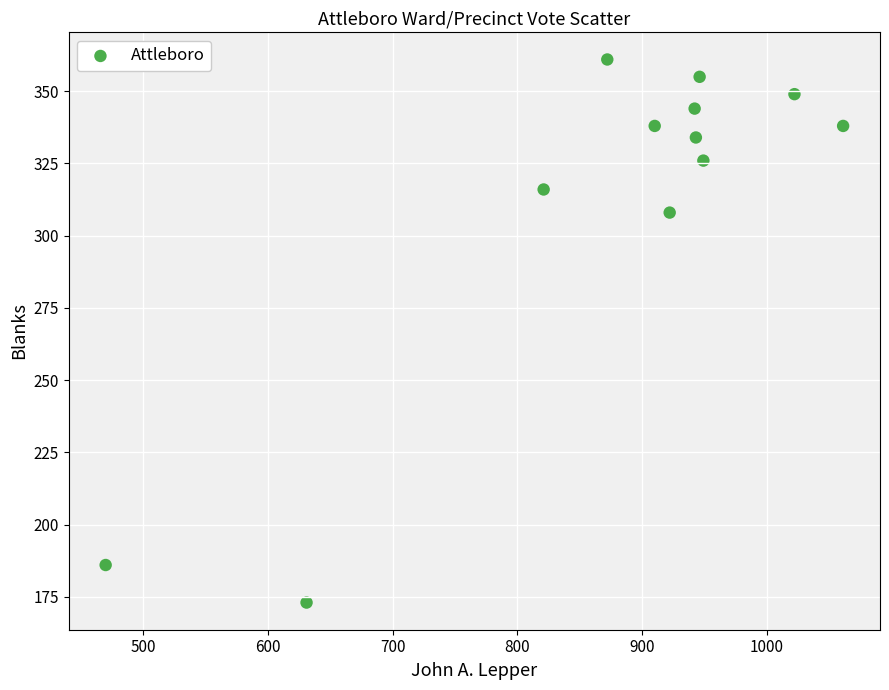

What Y value in the scatter plot is closest to 267?

308